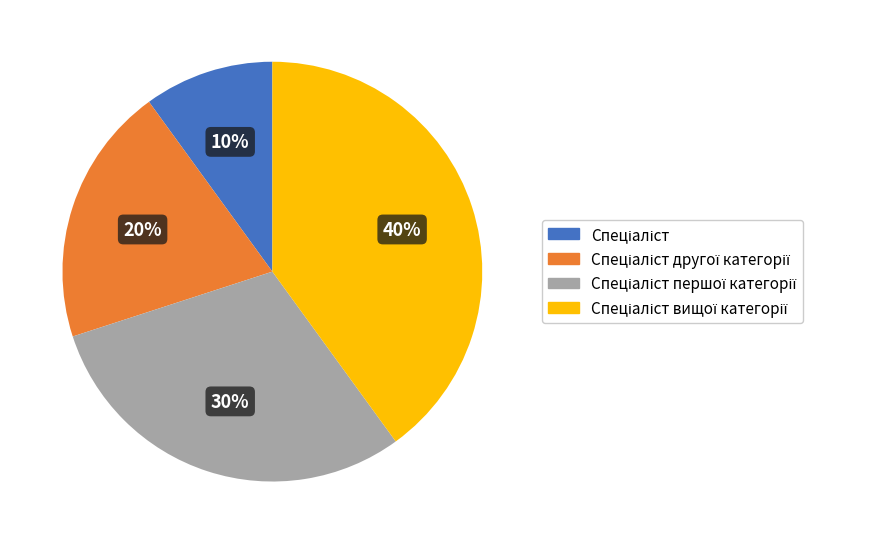

To the nearest percent, what is the difference between the largest and smallest slice percentages?

30%